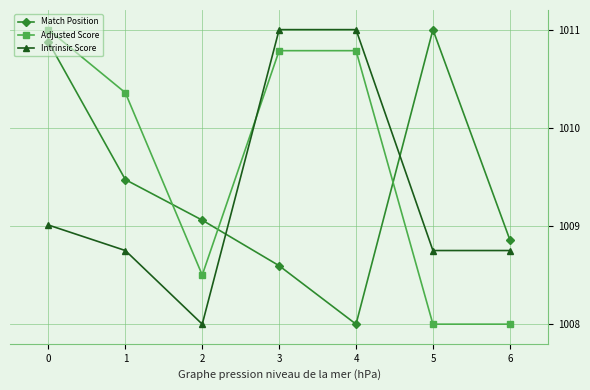

What is the total value across all series at 5?

3027.8